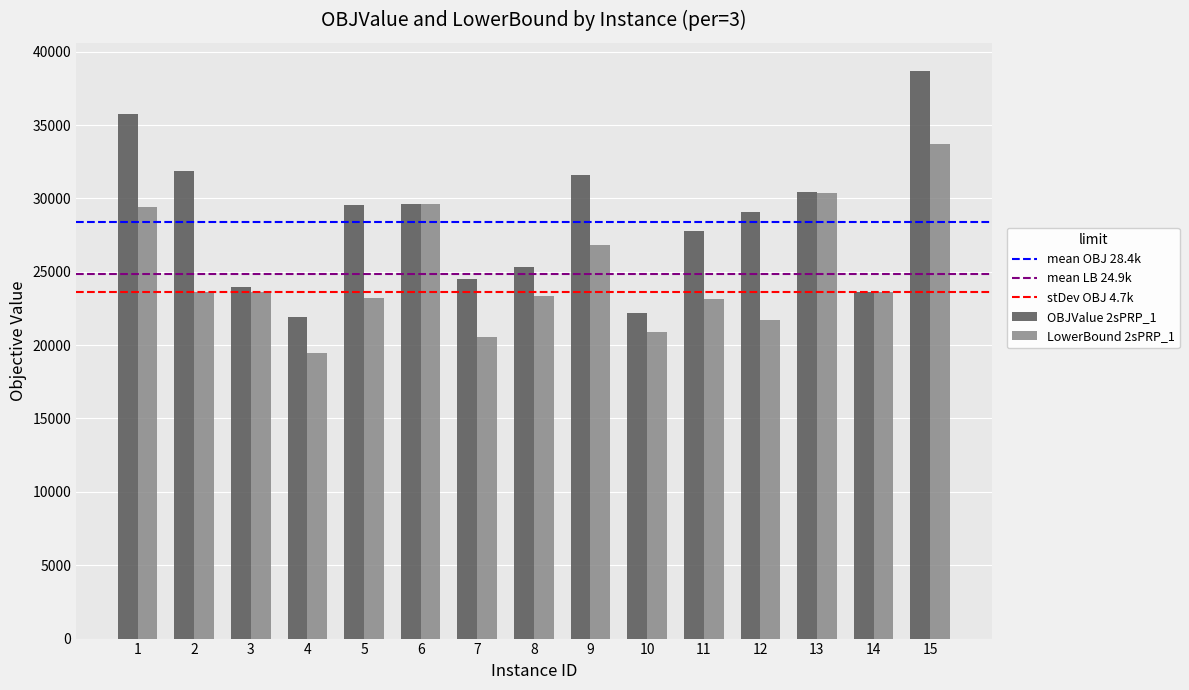

What is the lowest value of the LowerBound 2sPRP_1 series?

19462.4